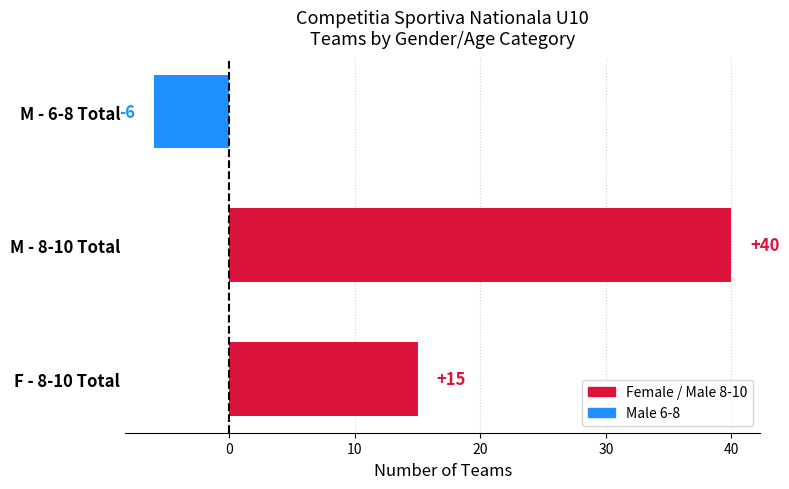

Is it true that the value at M - 6-8 Total is -4?

False